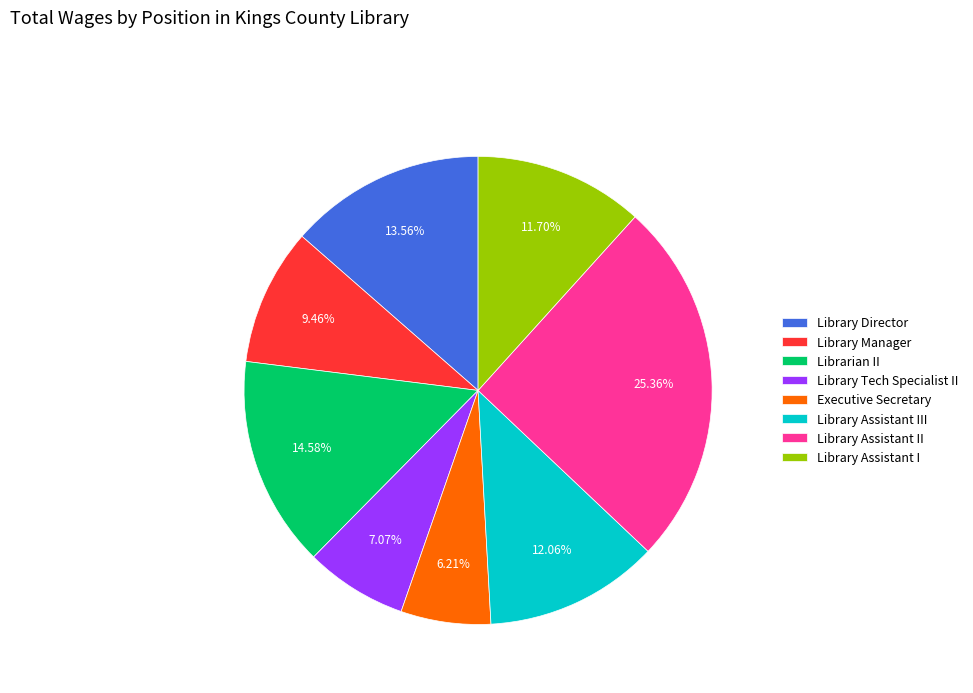

Does any single category account for the majority?

No